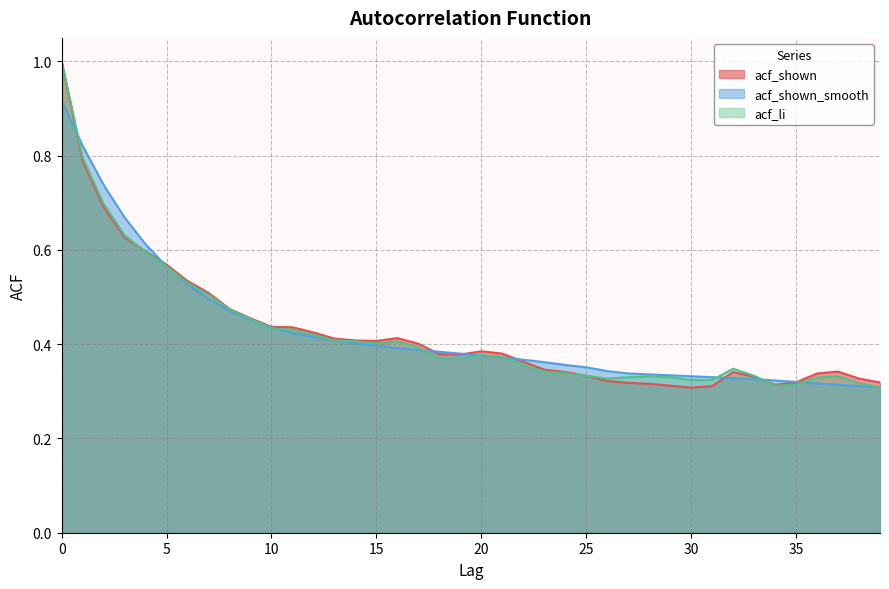

What value does the acf_shown series have at 13?

0.4